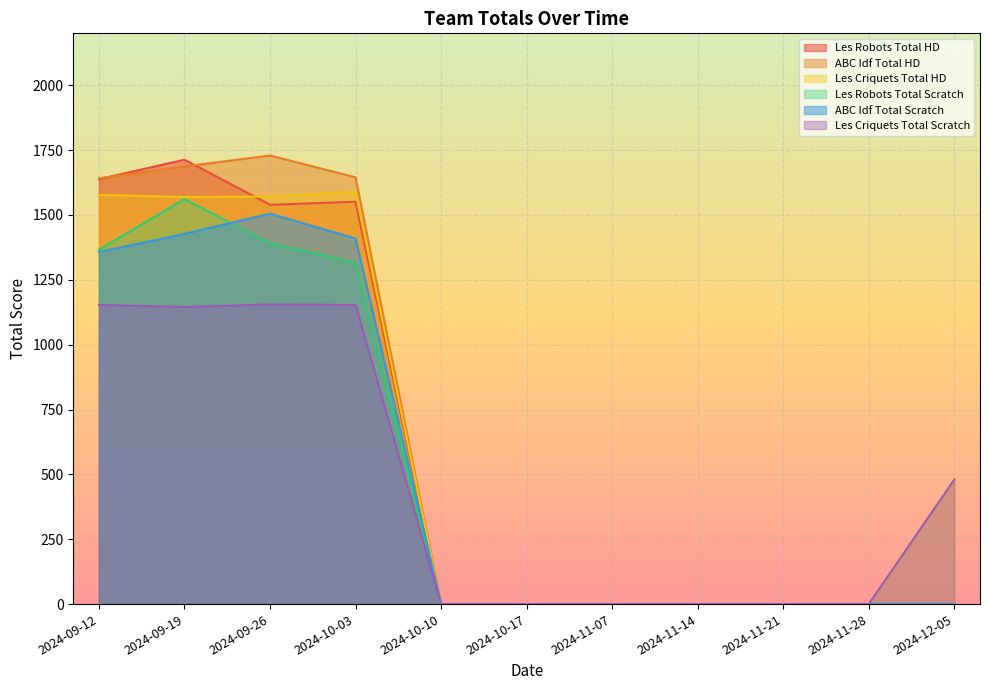

At which category does the chart reach its peak across all series?

2024-09-26